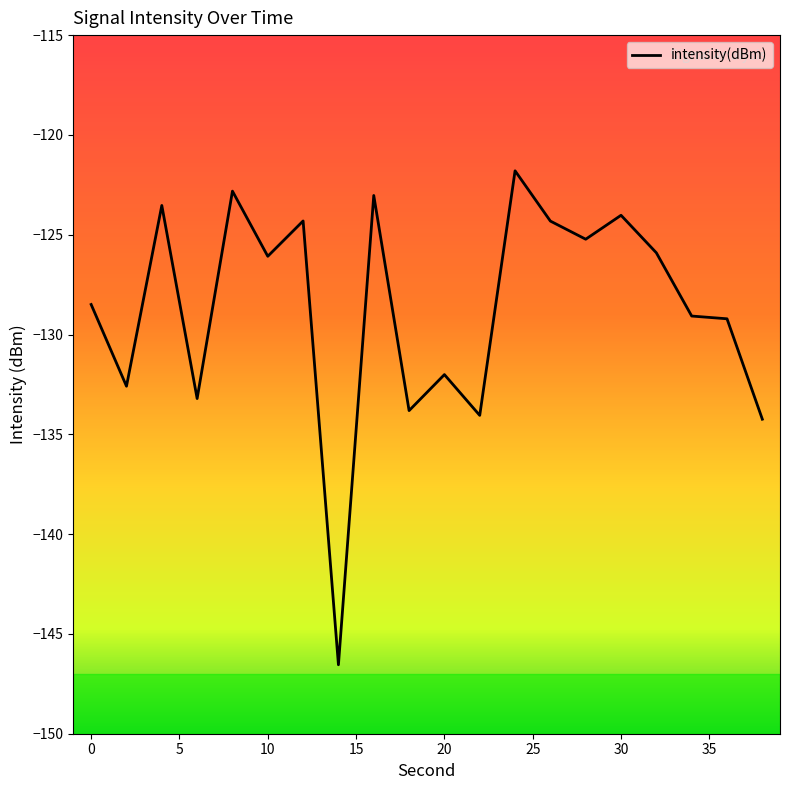

Count the number of data series in this chart.

1